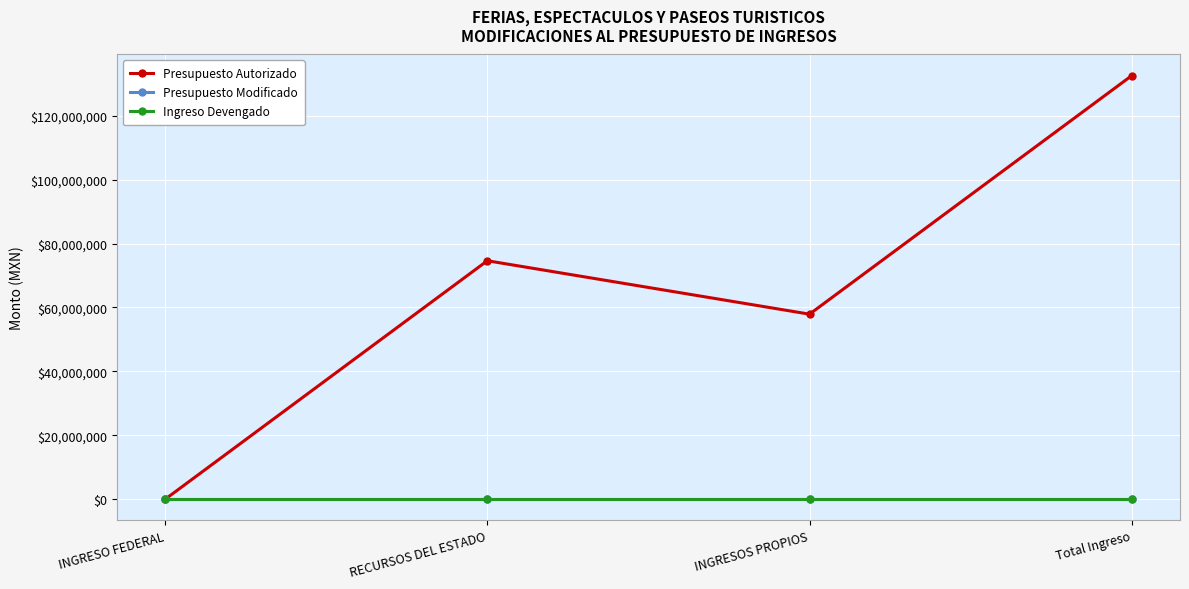

The Presupuesto Modificado series shows 0.0 at RECURSOS DEL ESTADO. True or false?

True